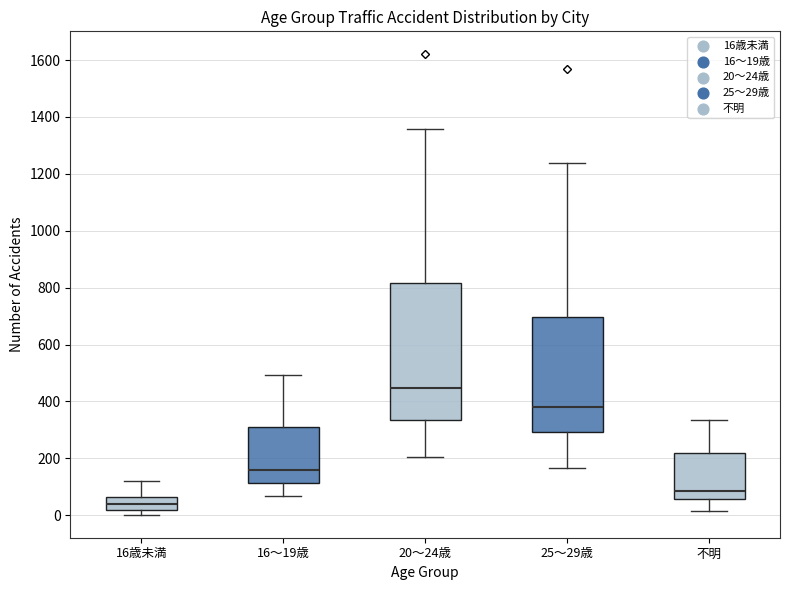

Reading left to right, transcribe this box plot: for each box, give where its median line is, the range the box spans, and where its two whiskers end, as read against the y-axis. The values are not printed on the chart, so give them approximately, as read against the axis.

16歳未満: median 40, box 20 to 60, whiskers 0 to 120
16～19歳: median 160, box 120 to 300, whiskers 60 to 500
20～24歳: median 440, box 340 to 820, whiskers 200 to 1360
25～29歳: median 380, box 300 to 700, whiskers 160 to 1240
不明: median 80, box 60 to 220, whiskers 20 to 340